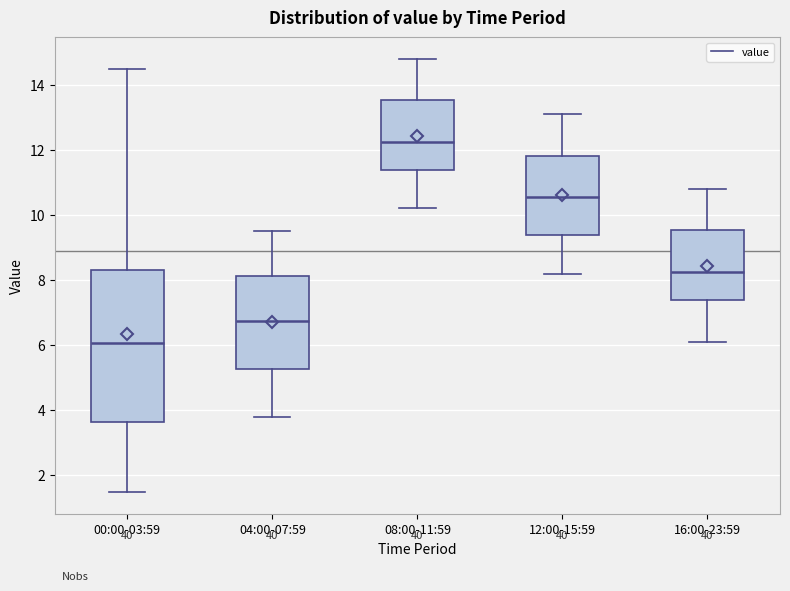

Where is the upper edge of the box for 08:00-11:59 on the y-axis? The values are not printed on the chart, so give them approximately, as read against the axis.

13.6